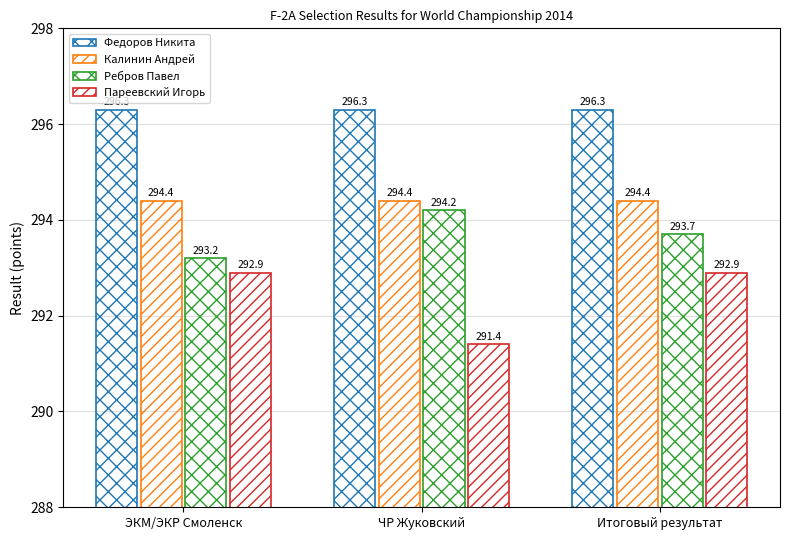

The value of Ребров Павел at ЧР Жуковский is 294.2. True or false?

True